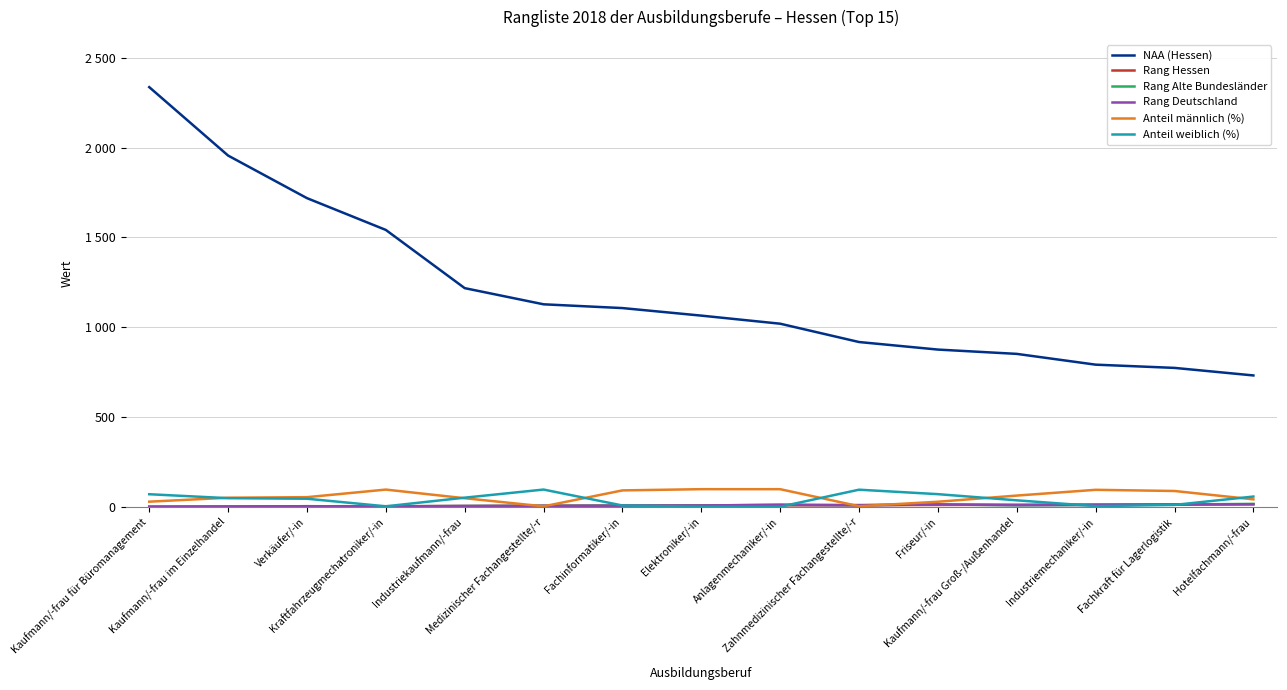

Between Kaufmann/-frau im Einzelhandel and Fachkraft für Lagerlogistik, which series saw the biggest shift?

NAA (Hessen)